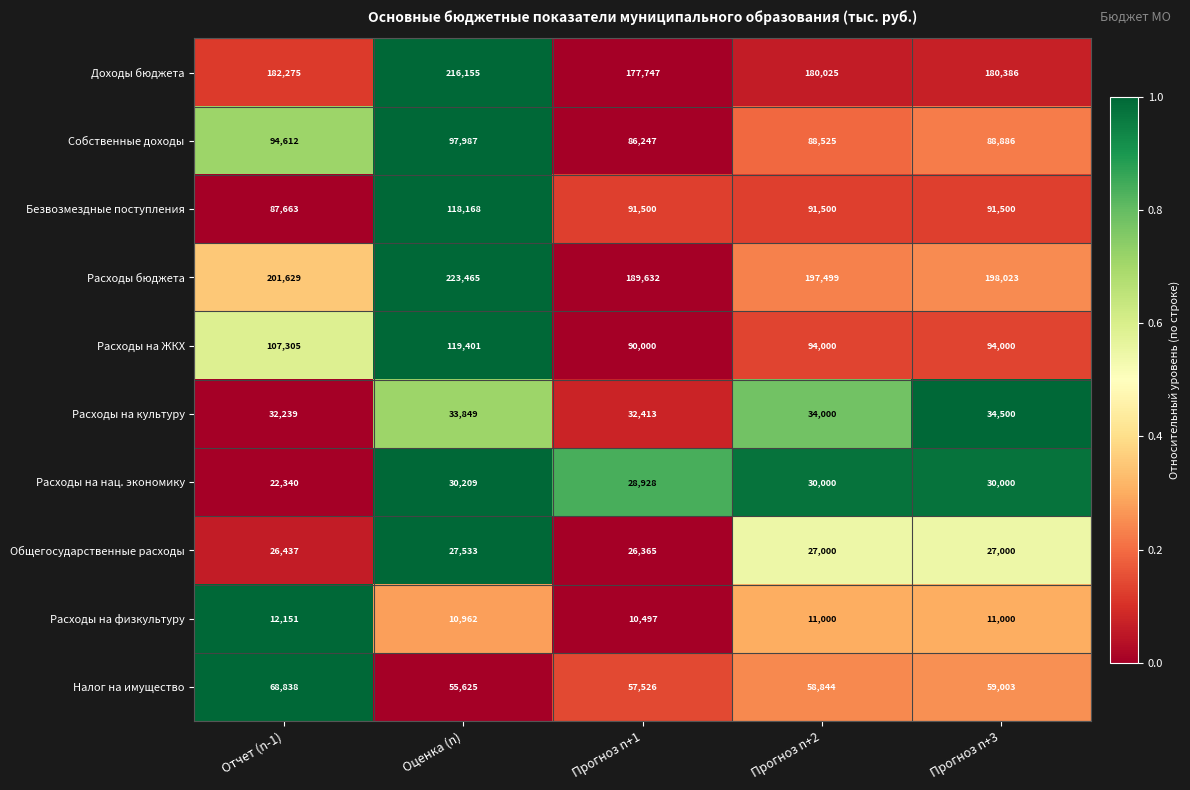

How many data points does each series have?

5